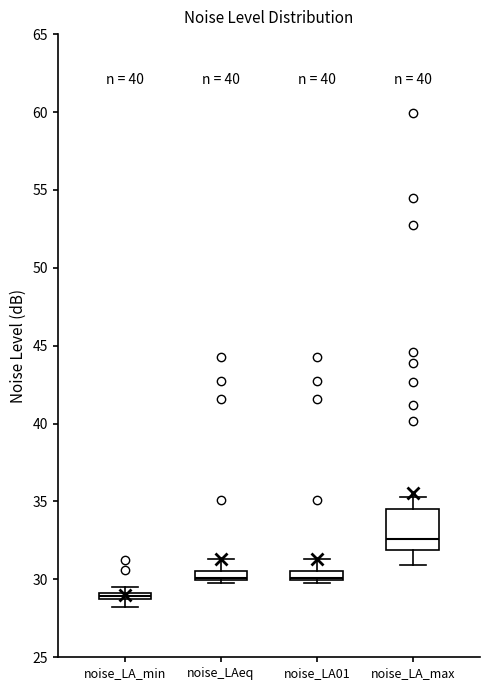

Which box's median line is the lowest?

noise_LA_min